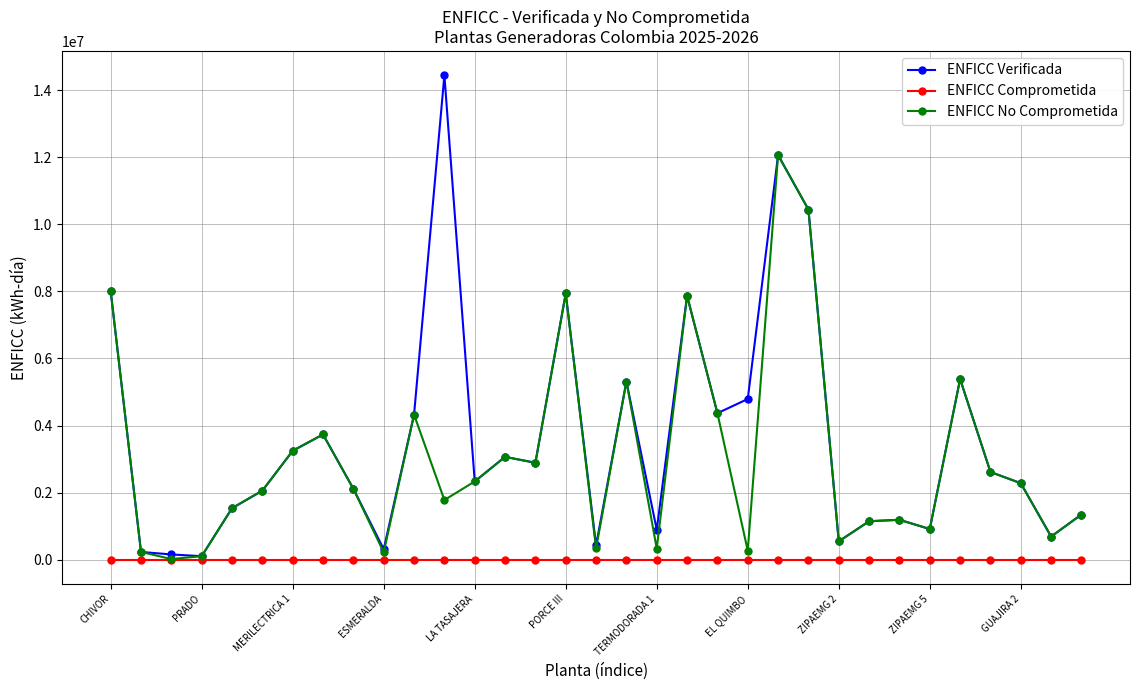

What is the highest value of the ENFICC Verificada series?

14444252